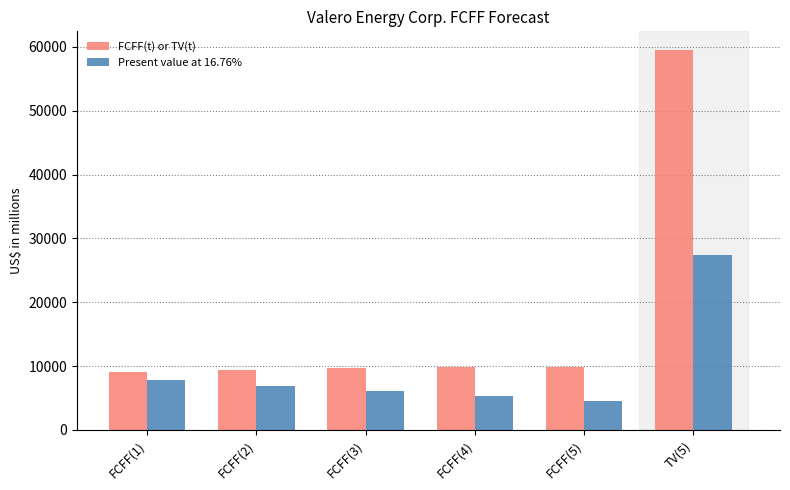

Is it true that Present value at 16.76% equals 1769 at FCFF(2)?

False